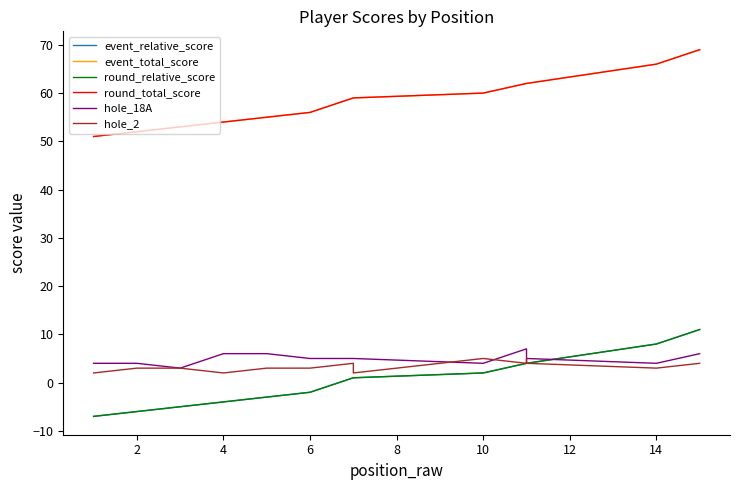

True or false: event_total_score and round_relative_score intersect in this chart.

False